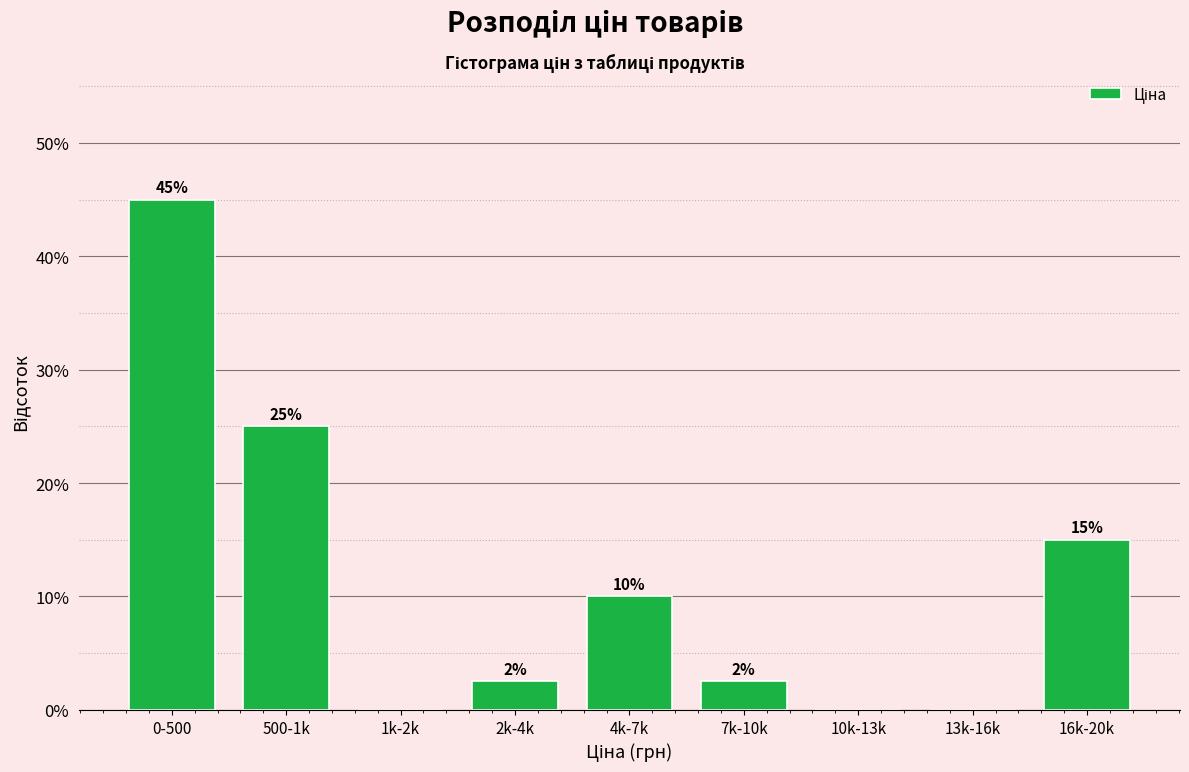

What value does the data have at 0-500?

45.0